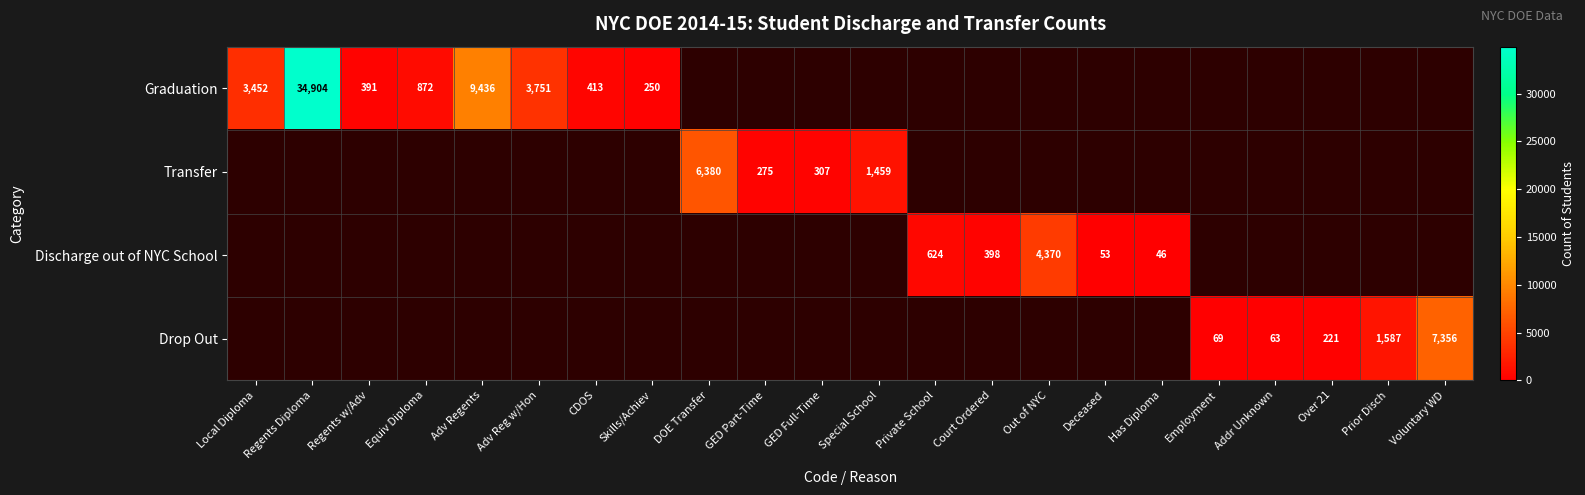

Which category has the highest value across all series?

Regents Diploma